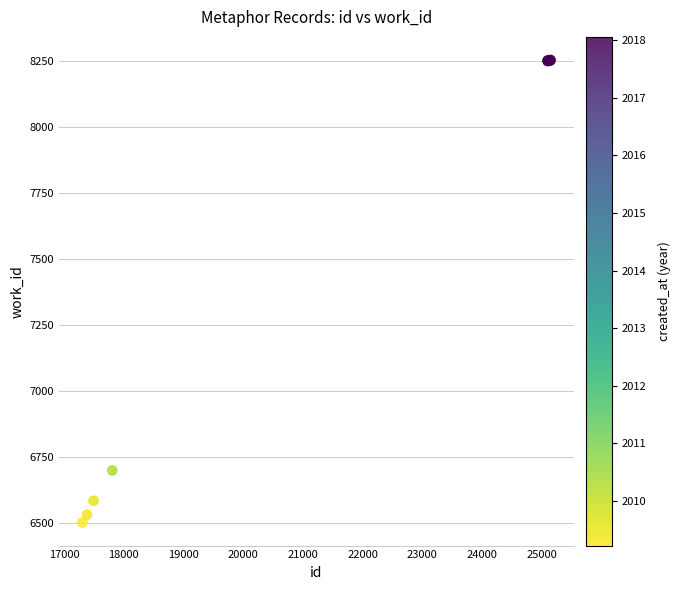

What Y value in the scatter plot is closest to 7377?

6699.1